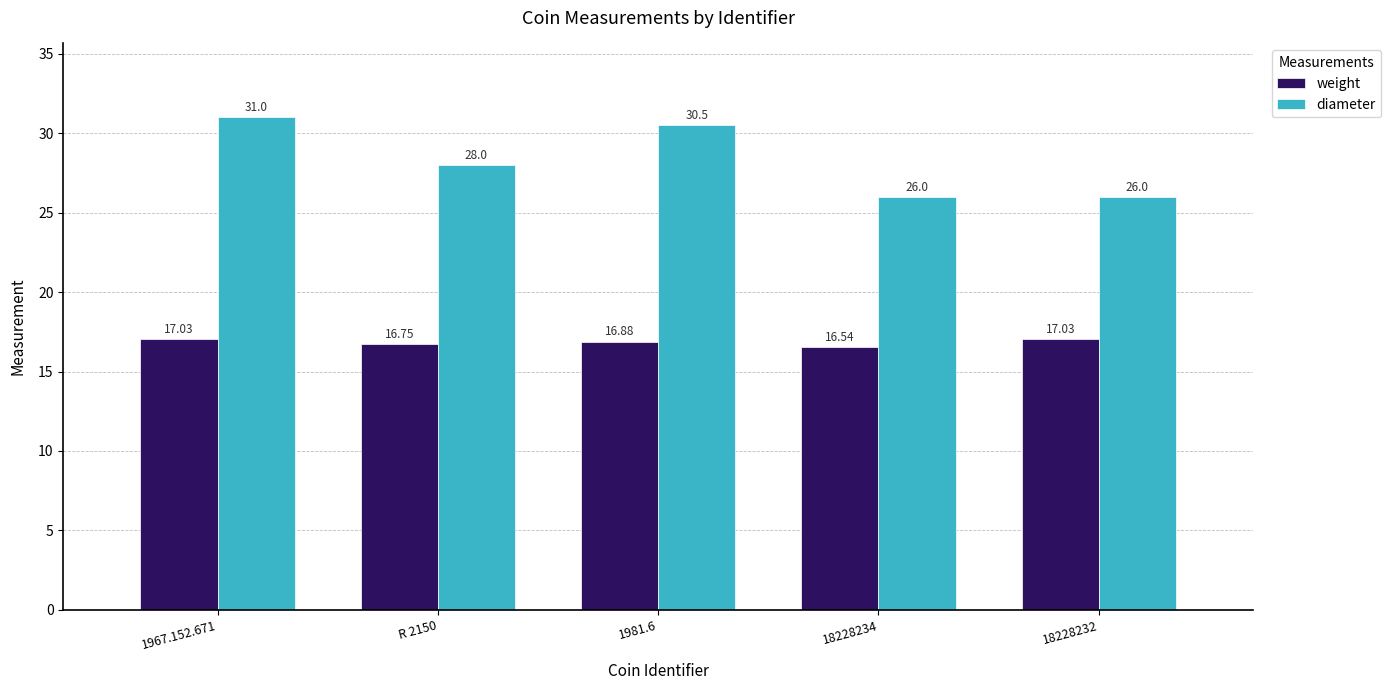

The value of diameter at R 2150 is 28.0. True or false?

True